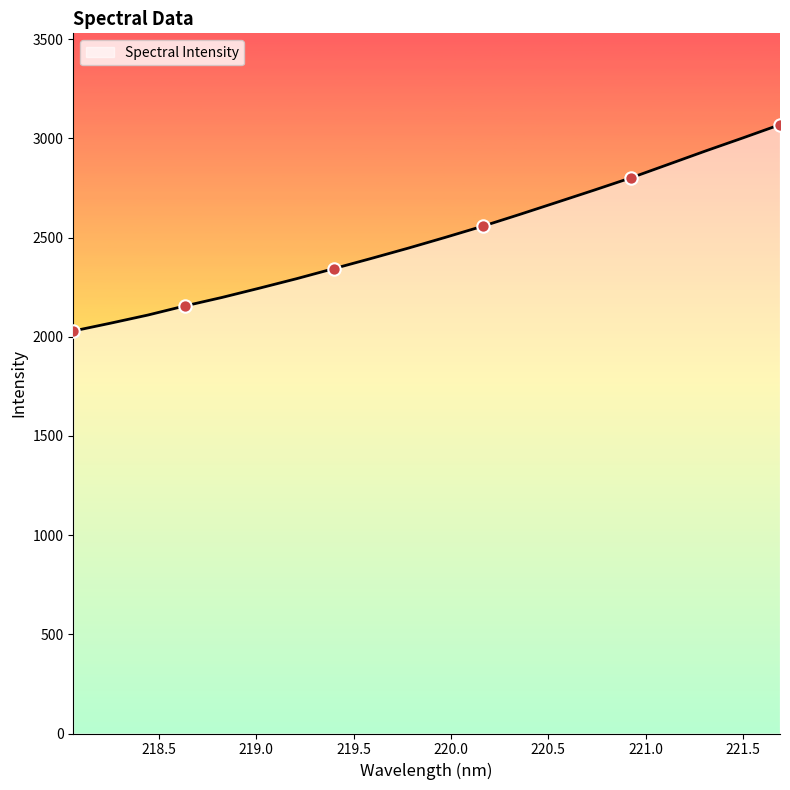

What is the difference between the maximum and minimum values?

1040.3